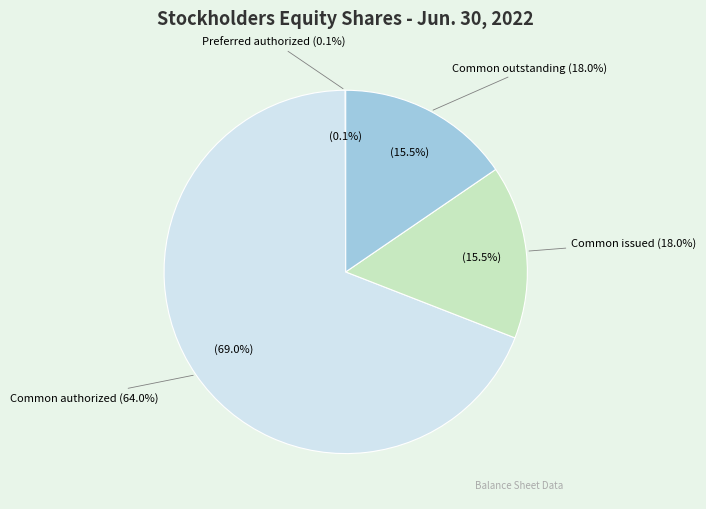

What is the majority slice?

Common stock, authorized (in shares)